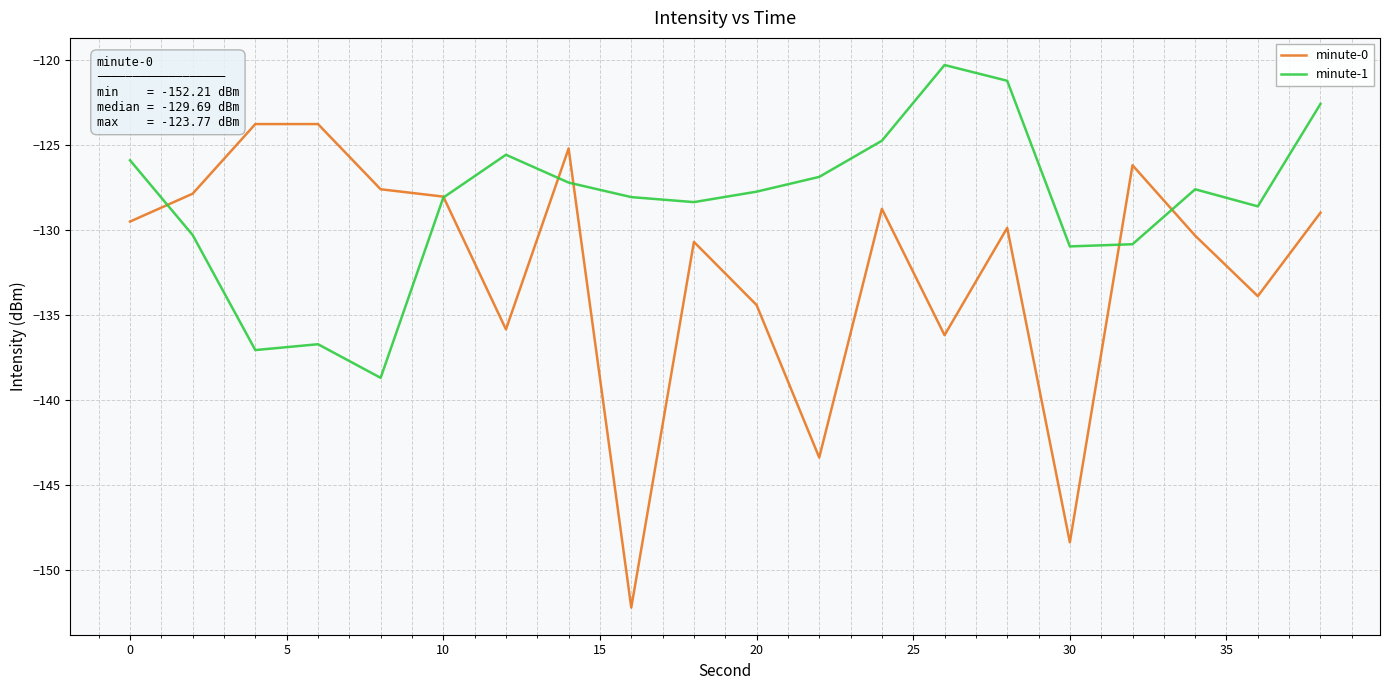

Which series has the largest total across all categories?

minute-1